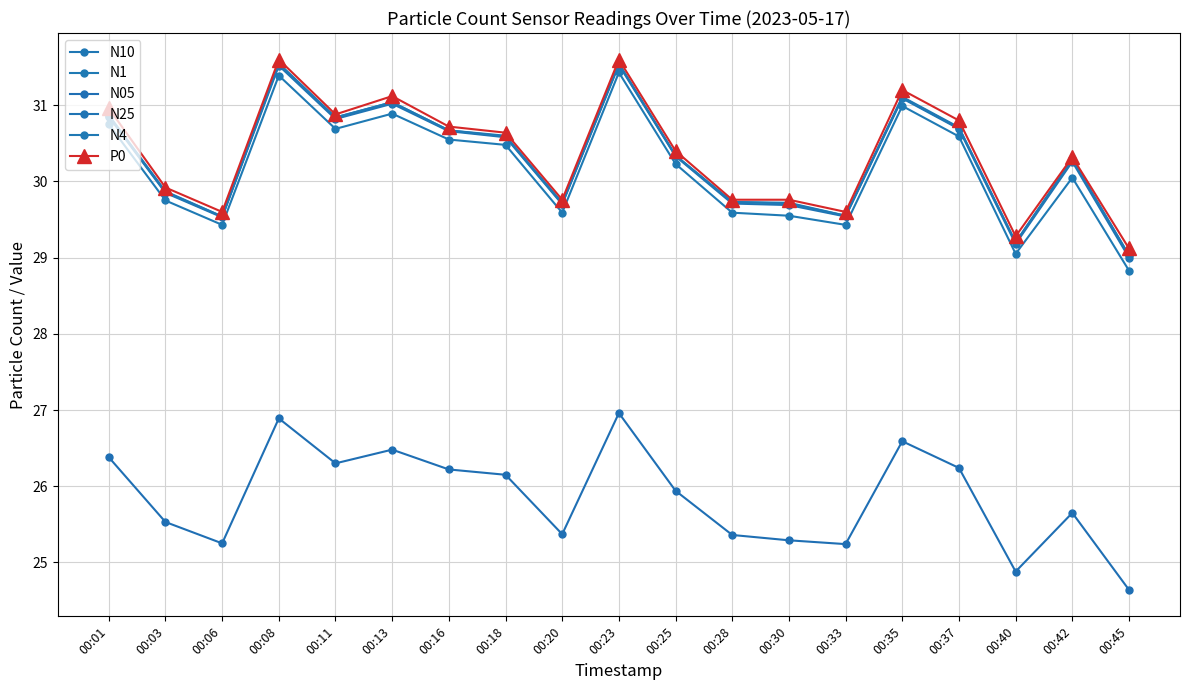

What is the maximum value for P0?

31.6